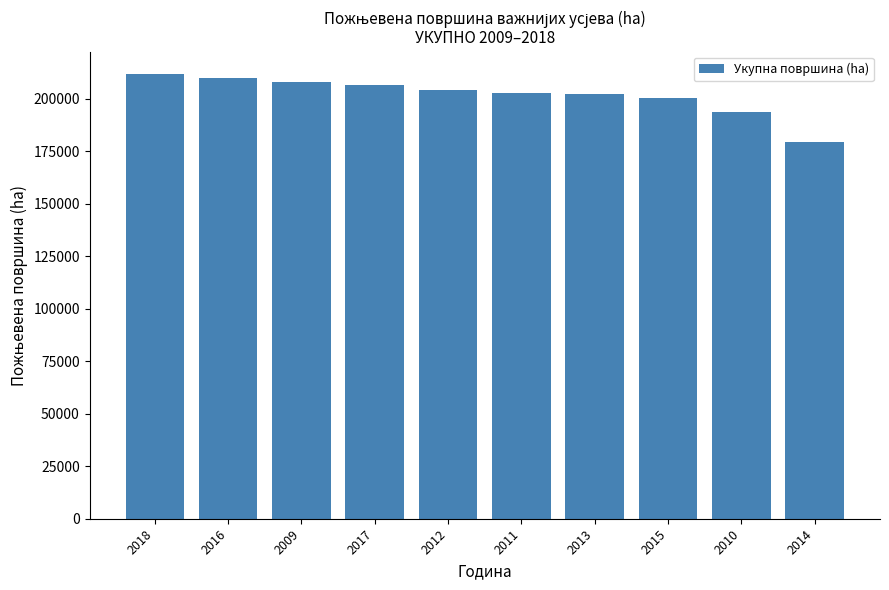

Between 2014 and 2016, which is larger?

2016